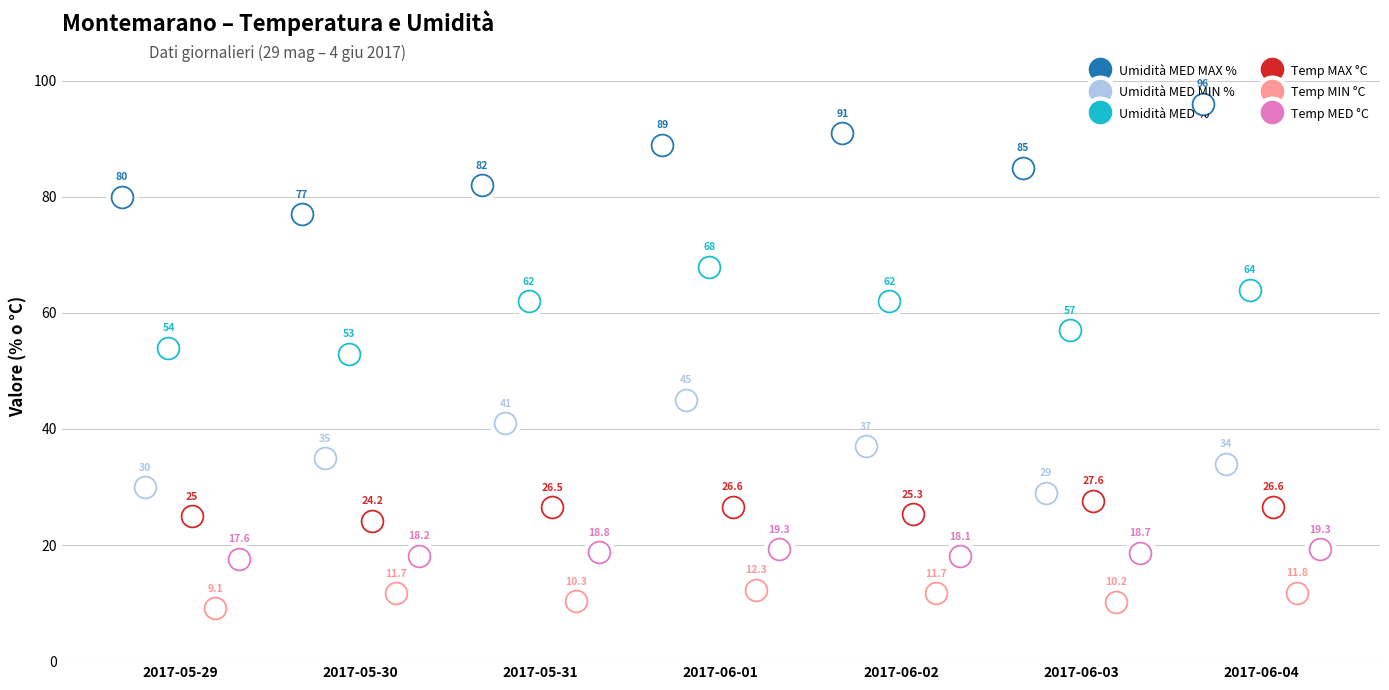

Which series has the largest total across all categories?

Umidità MED MAX %